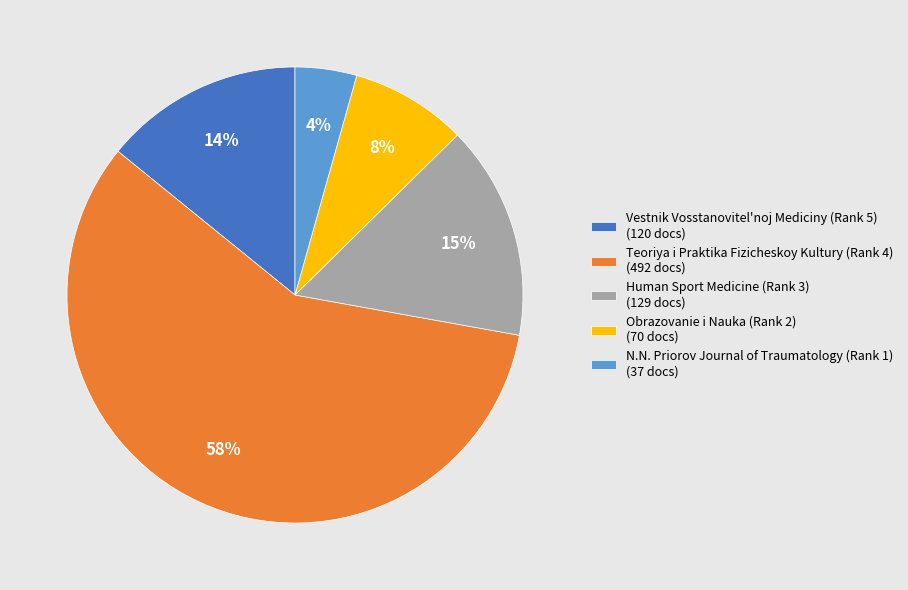

To the nearest percent, what portion does Obrazovanie i Nauka (Rank 2) represent?

8%